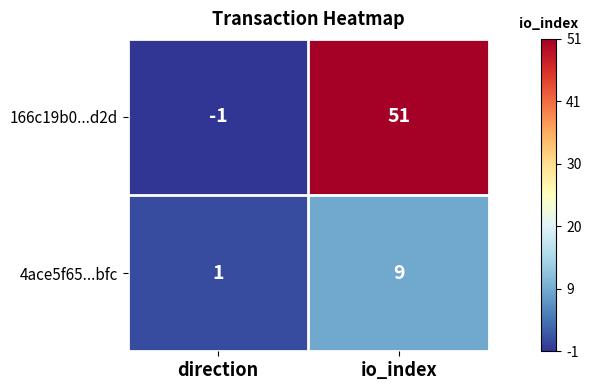

What value does the 4ace5f65...bfc series have at io_index?

9